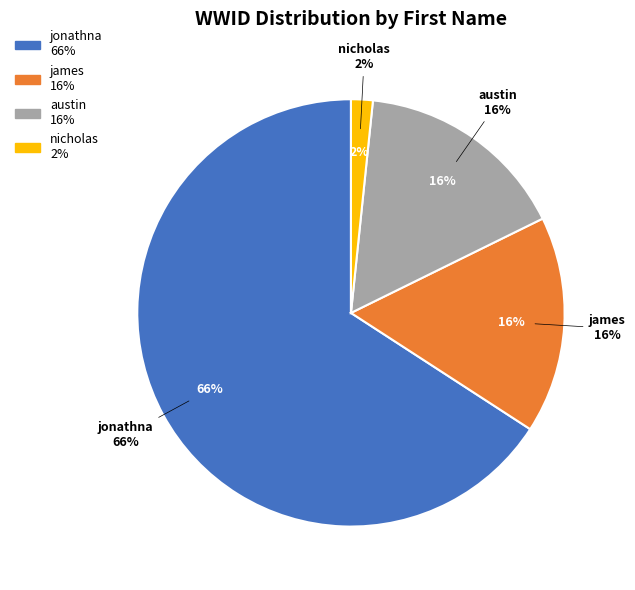

What is the majority slice?

jonathna